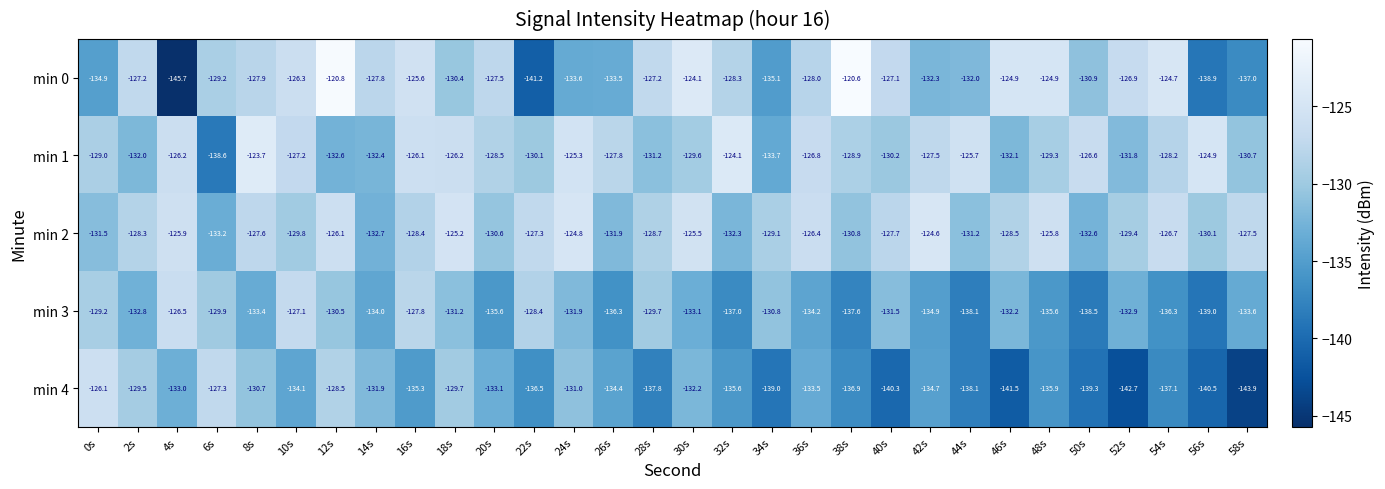

Which series has the largest total across all categories?

min 2